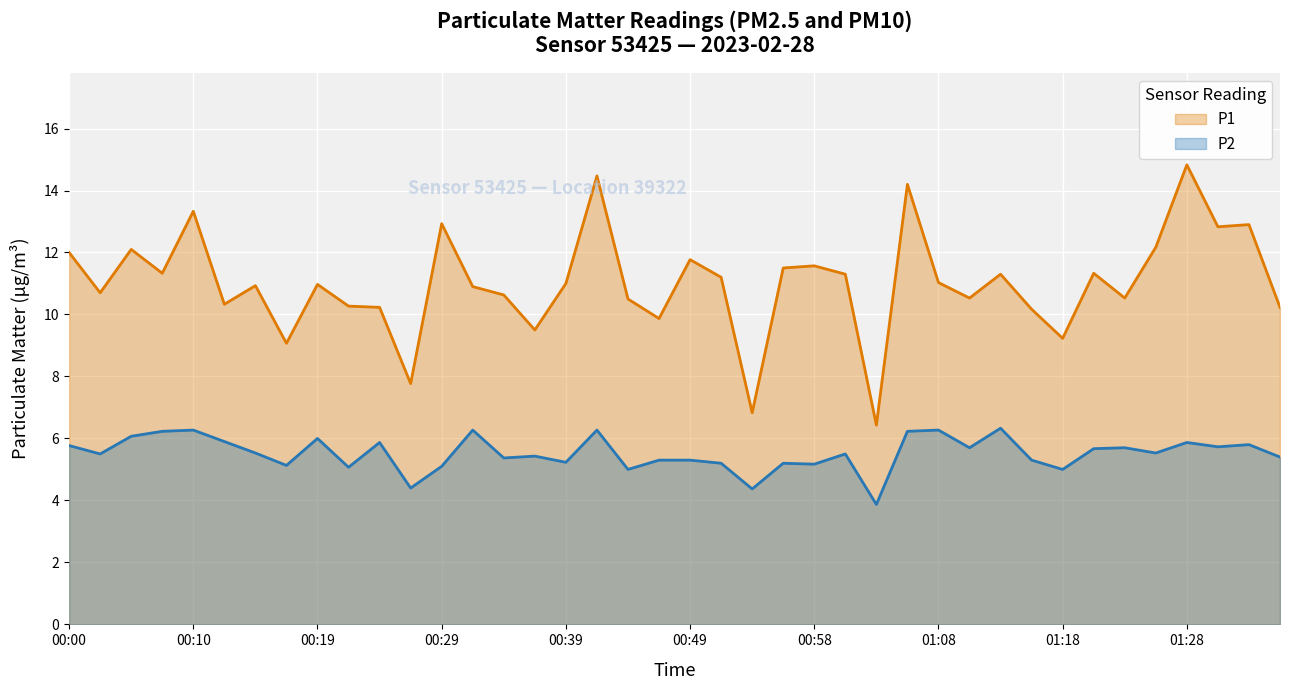

Which category has the lowest value across all series?

01:03